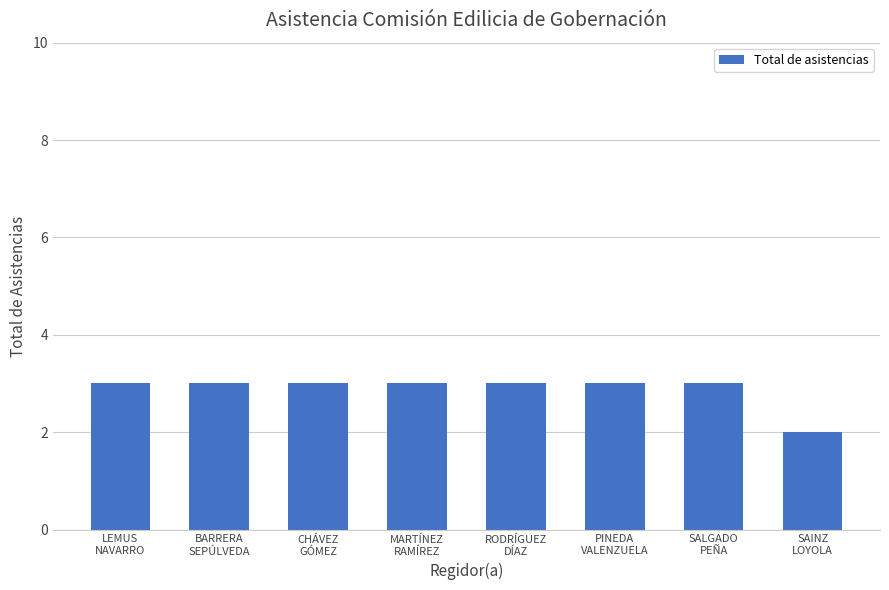

Count the number of data series in this chart.

1